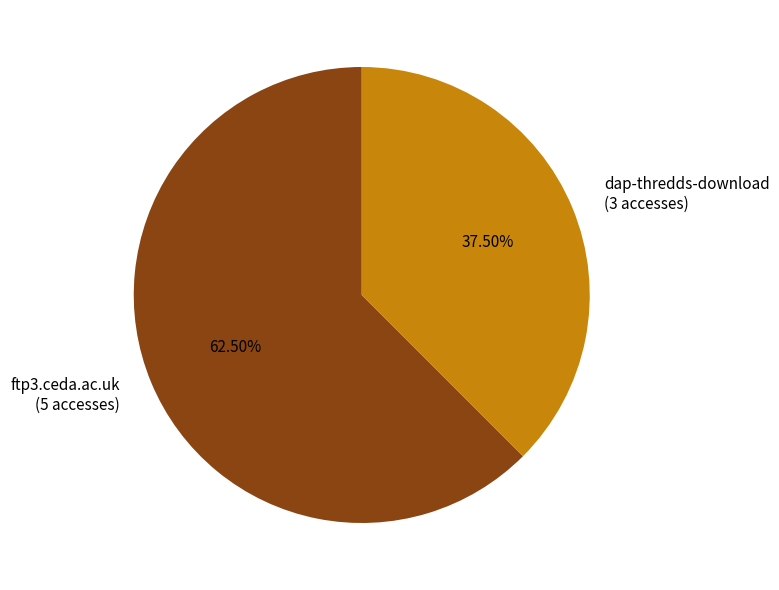

To the nearest percent, what is the difference between the largest and smallest slice percentages?

25%